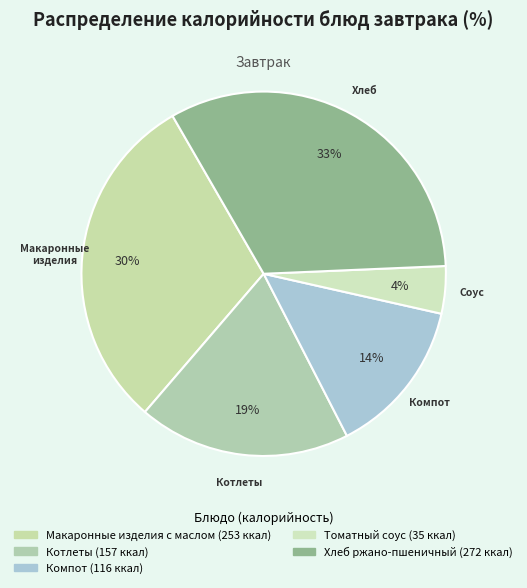

What is the smallest slice in the pie chart?

Томатный соус